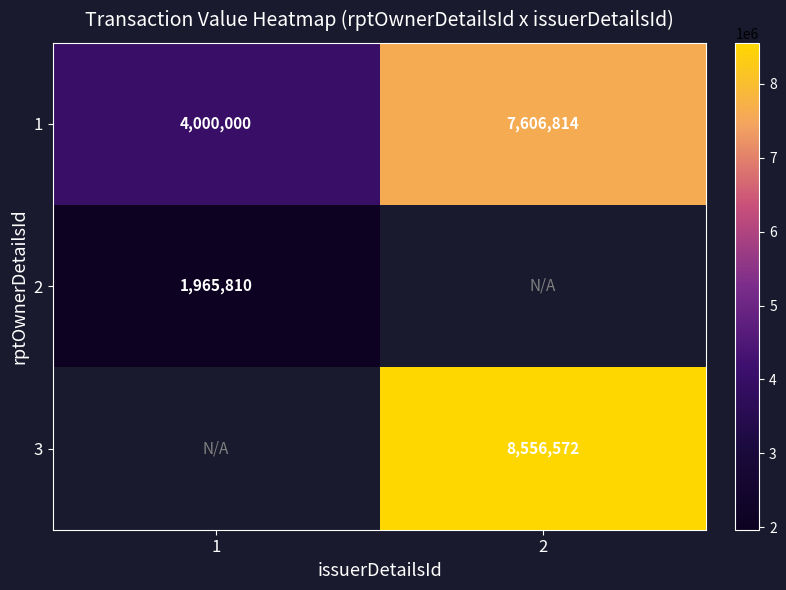

At which label is 1 closest to 5803407?

1